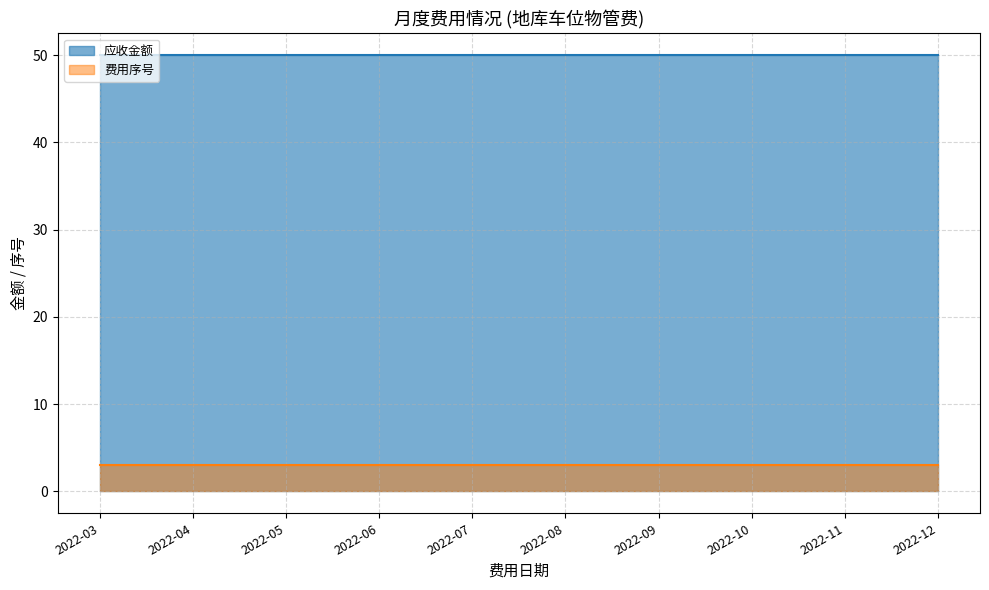

What is the value of the 费用序号 point at the 8th from the left?

3